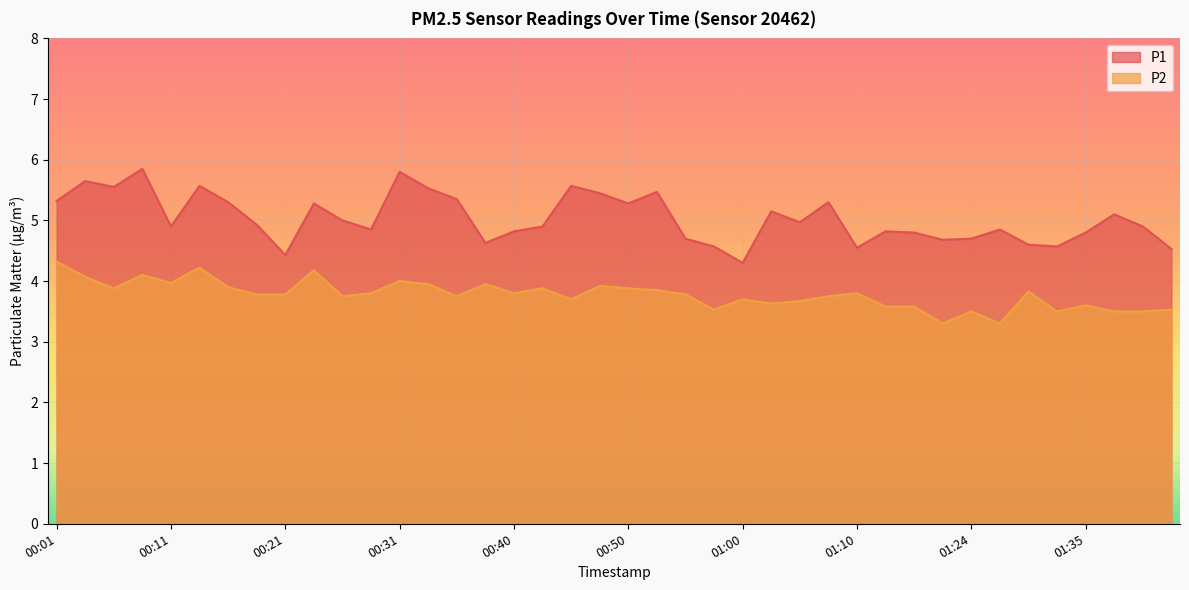

What is the difference between the maximum and minimum values in the P2 series?

1.0